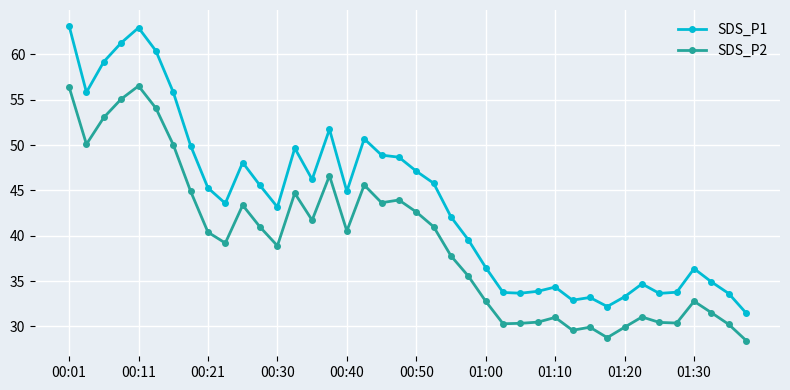

In SDS_P1, how many points are higher than both neighbors (excluding endpoints)?

9